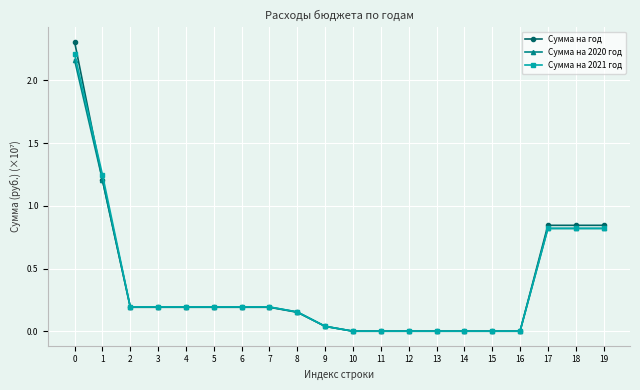

How many series are shown in this chart?

3